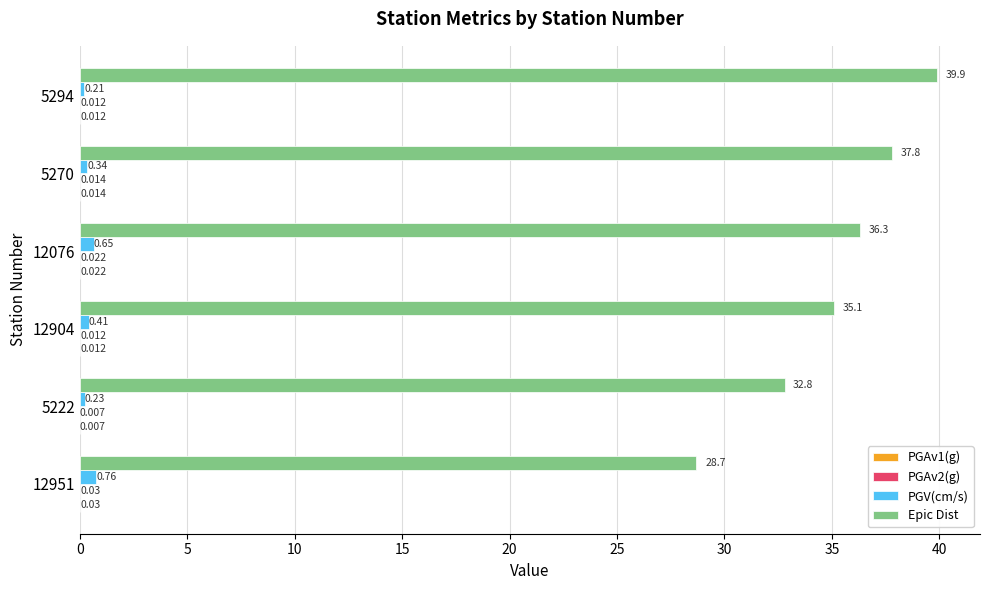

Between 5222 and 12904, which series saw the biggest shift?

Epic Dist